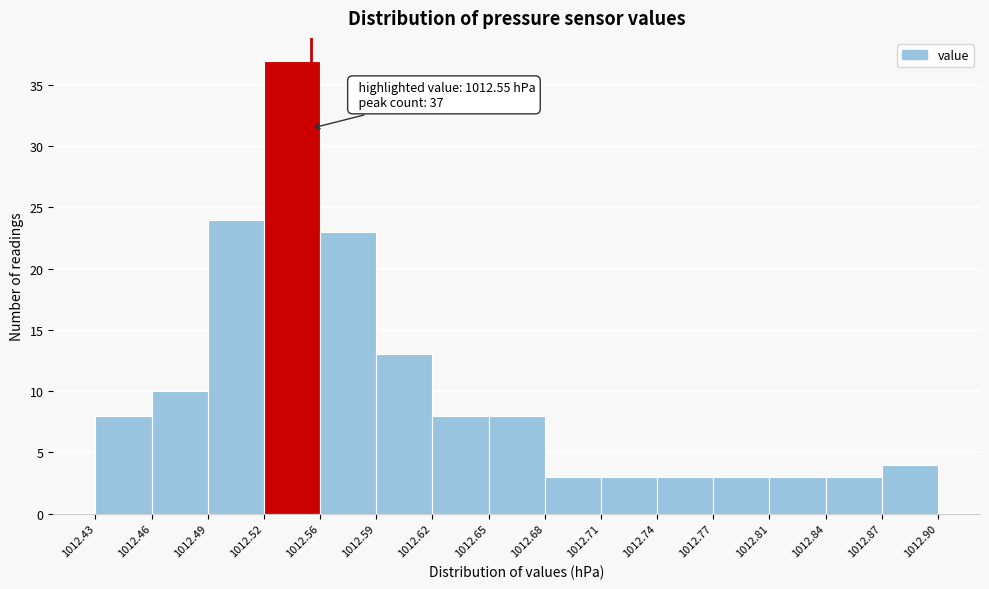

Which range on the x-axis has the tallest bar?

1012.52 to 1012.56